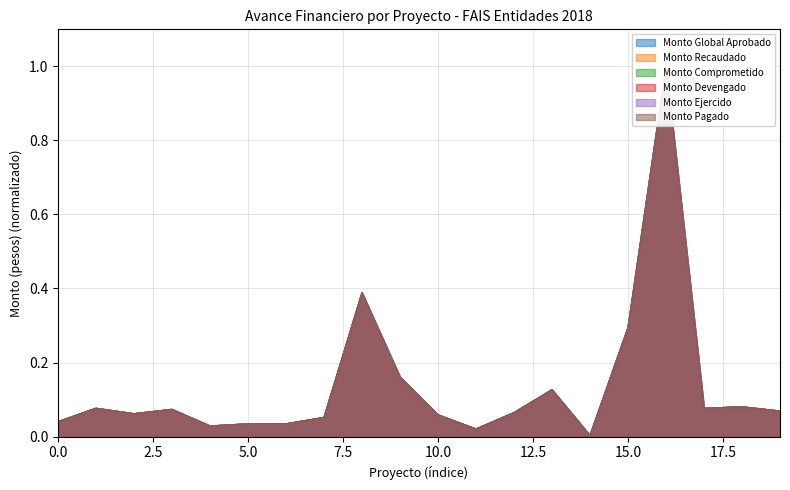

In Monto Ejercido, how many points are lower than both neighbors (excluding endpoints)?

5